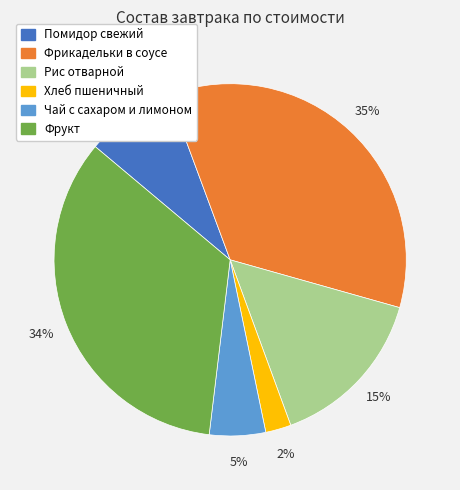

Is there any slice that represents more than half of the pie?

No